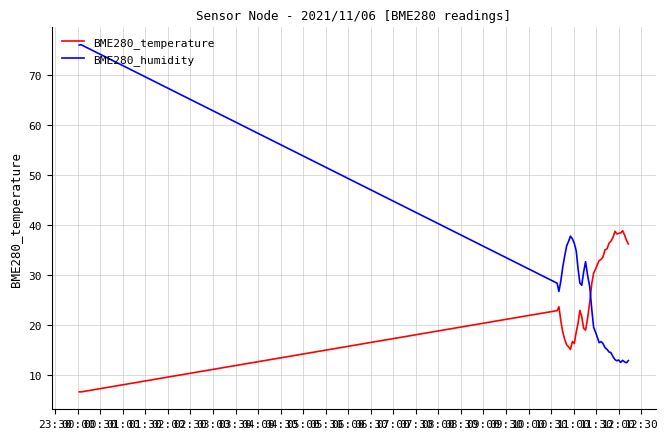

What are all the series names shown in the legend?

BME280_temperature, BME280_humidity